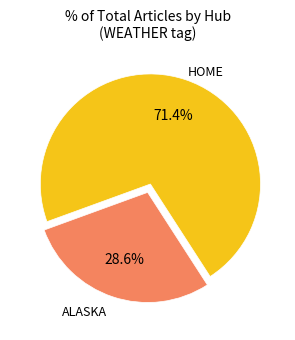

How many slices are in this pie chart?

2